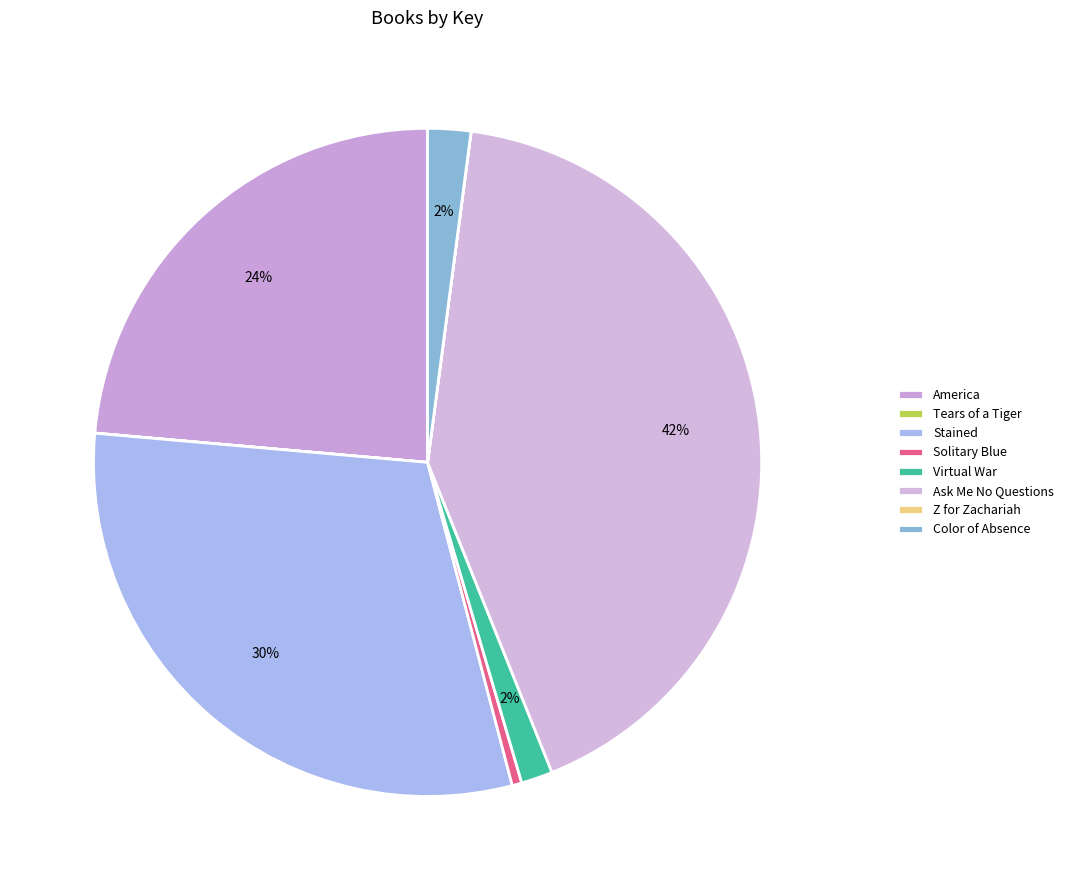

Is it true that Solitary Blue is 0% of the pie?

True